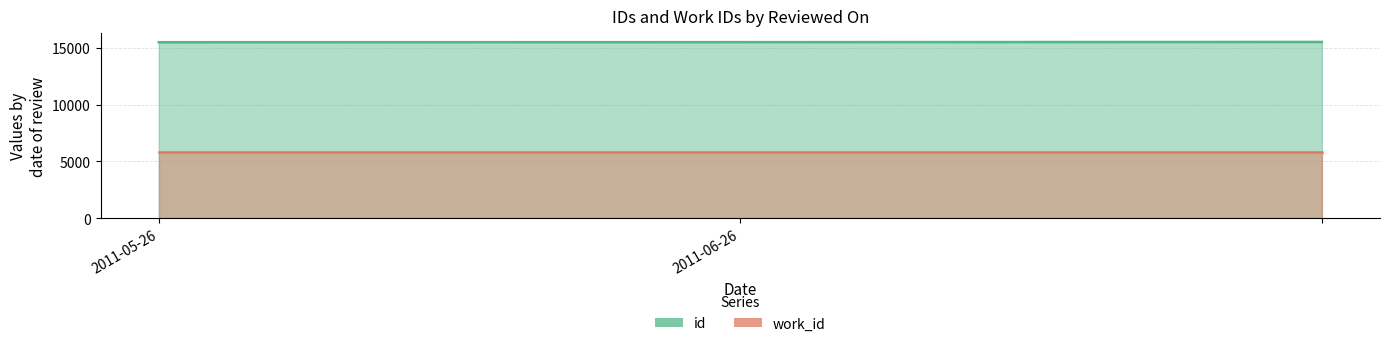

What is the value of the 2nd point from the left?

15511